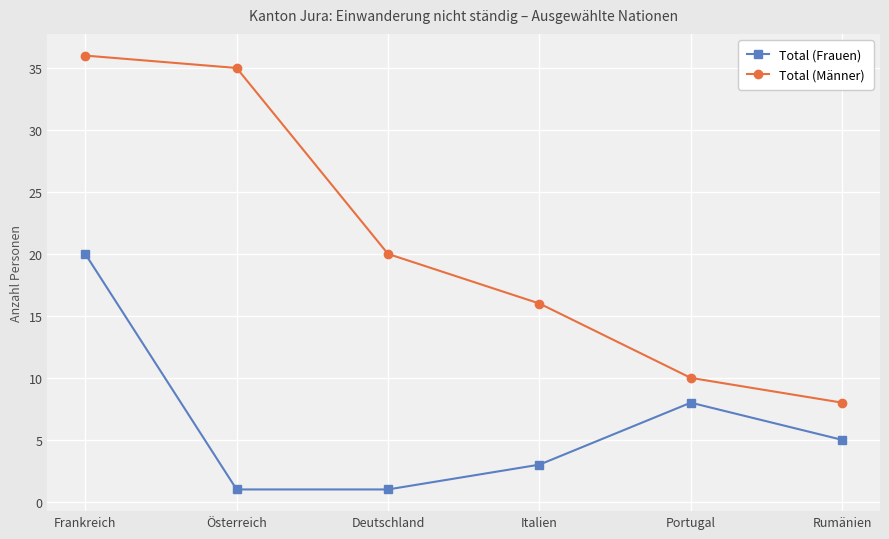

What is the difference between the second highest and second lowest values in the Total (Männer) series?

25